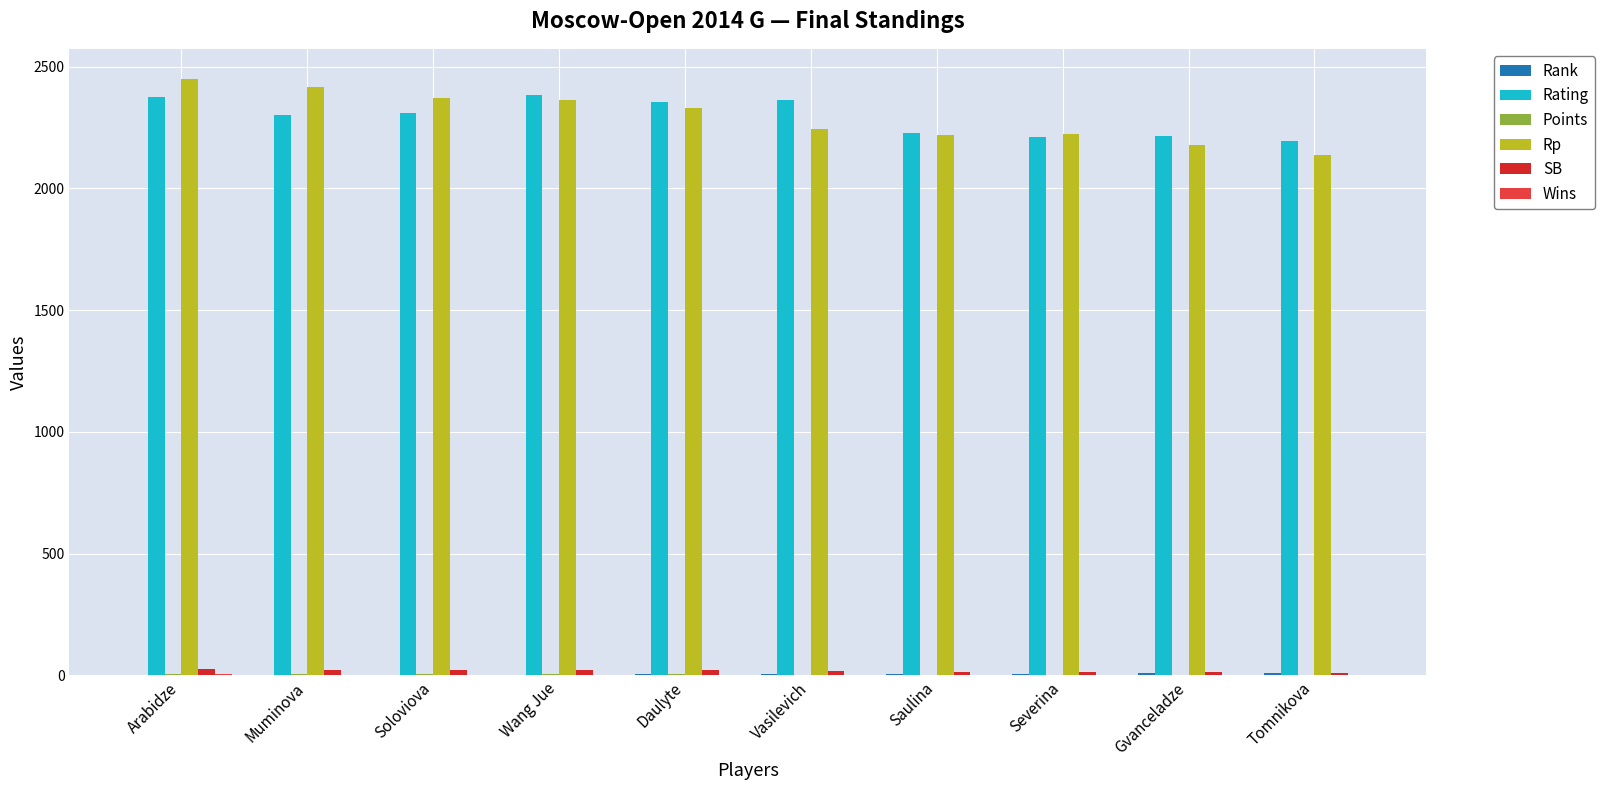

List the labels in order of Points value, smallest first.

Tomnikova, Gvanceladze, Saulina, Severina, Vasilevich, Daulyte, Soloviova, Wang Jue, Muminova, Arabidze